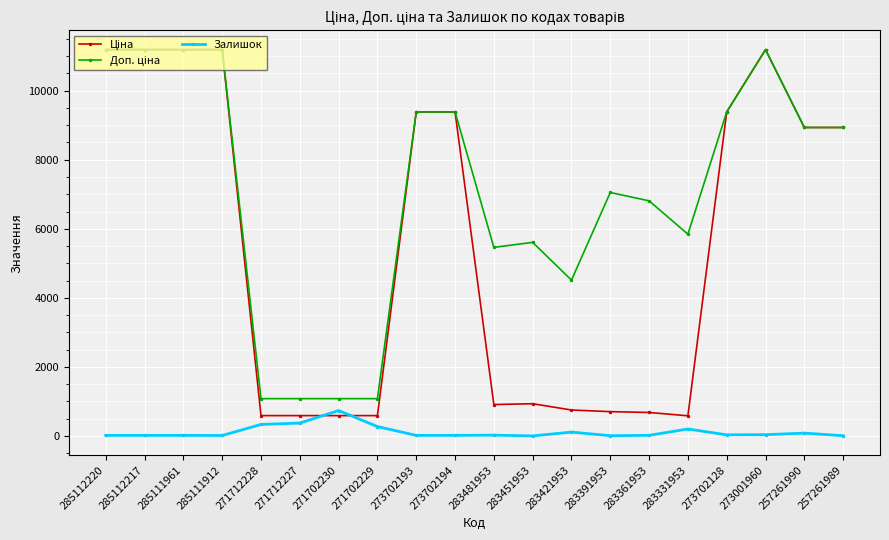

What is the maximum value shown in the chart?

11188.2